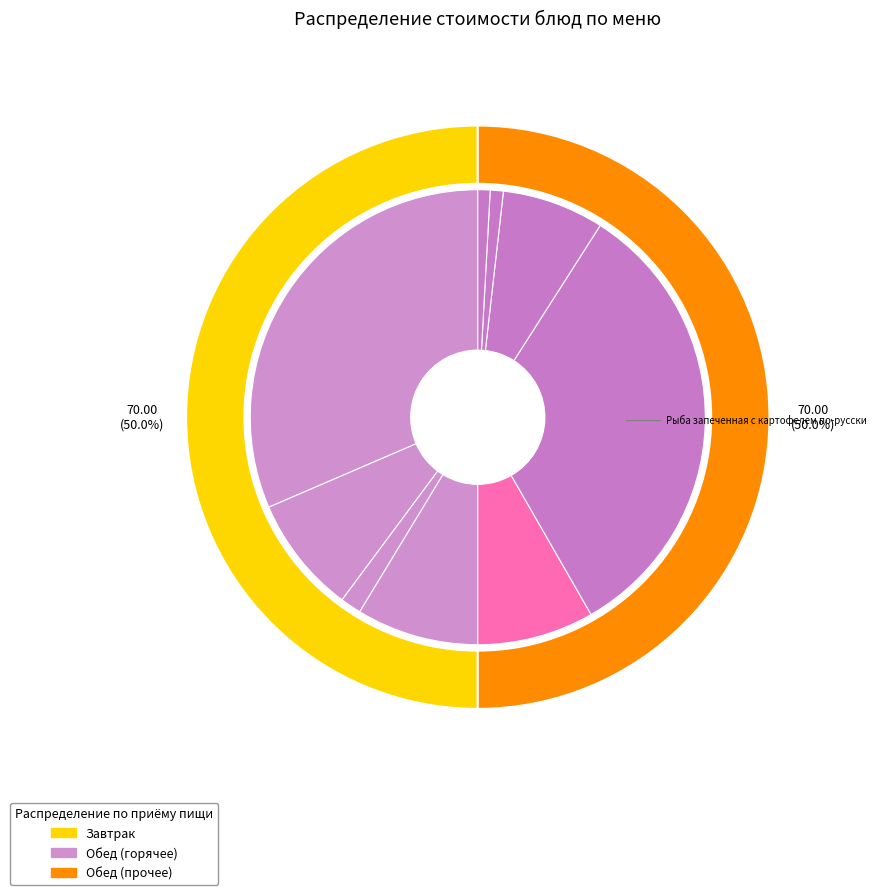

What is the total percentage of Печенье and Рыба запеченная с картофелем по-русски?

41.3%